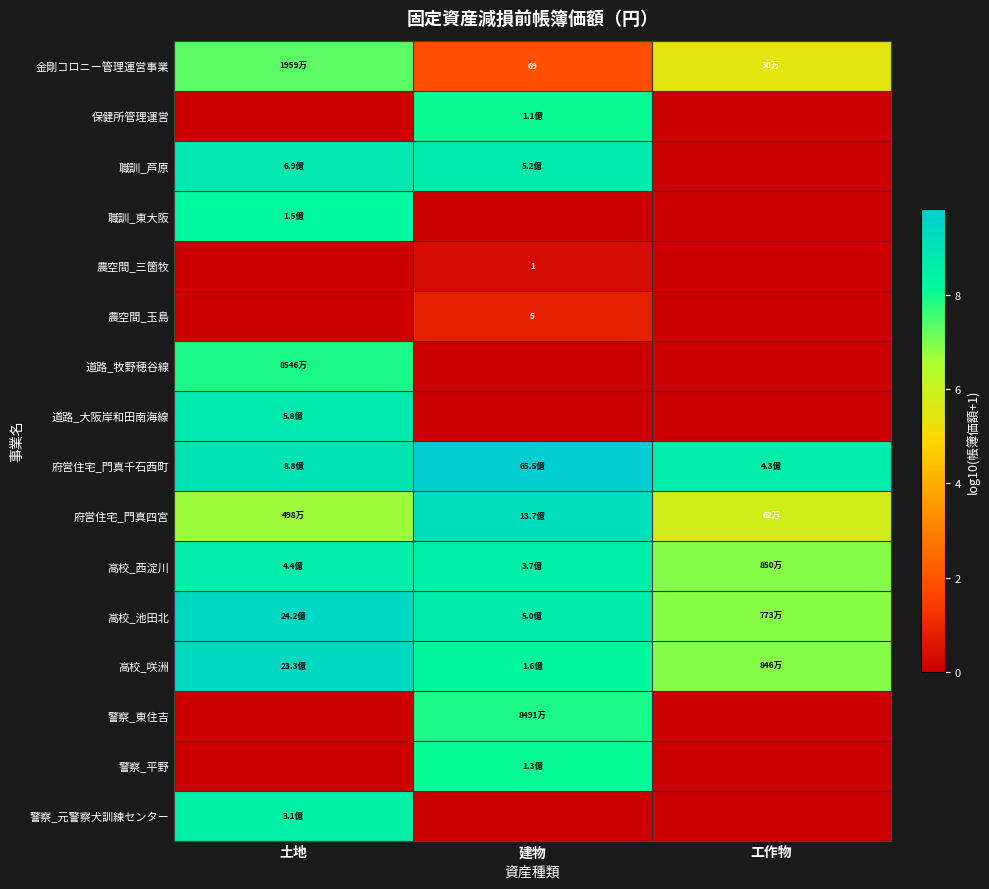

Is it true that 高校_池田北 equals 9.4 at 土地?

True